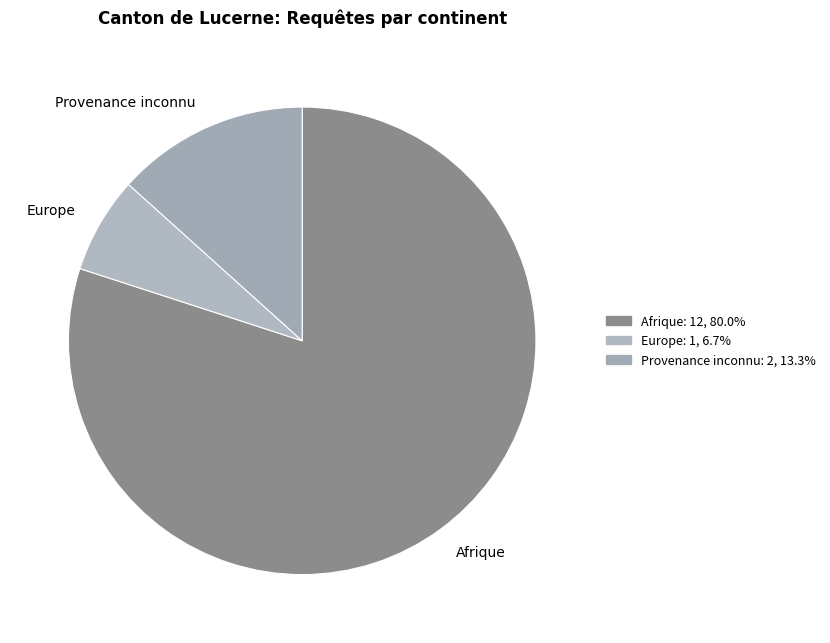

Count the number of slices in the pie.

3